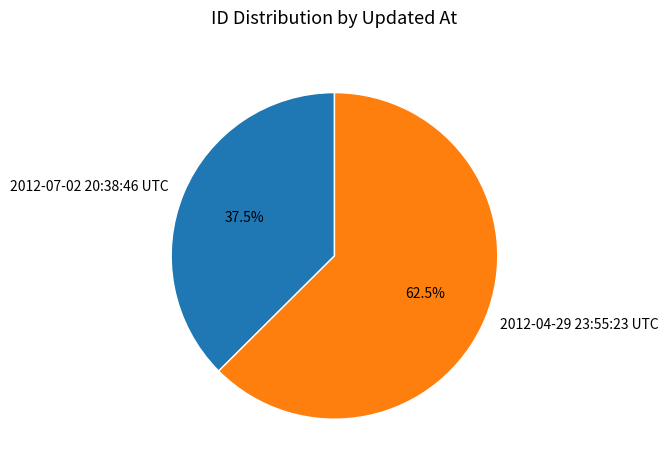

How many slices are in this pie chart?

2